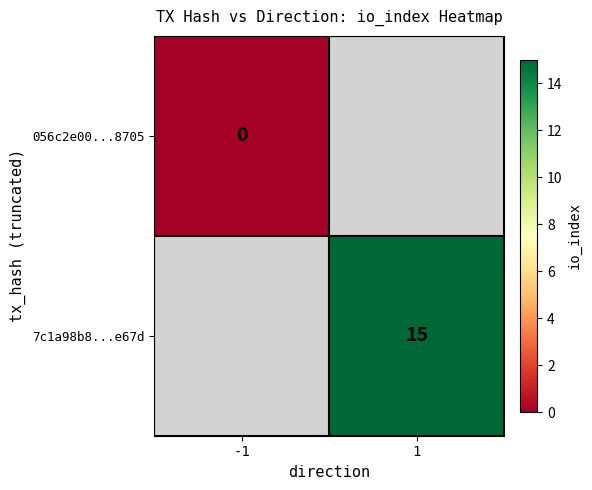

How many categories are shown in the chart?

2